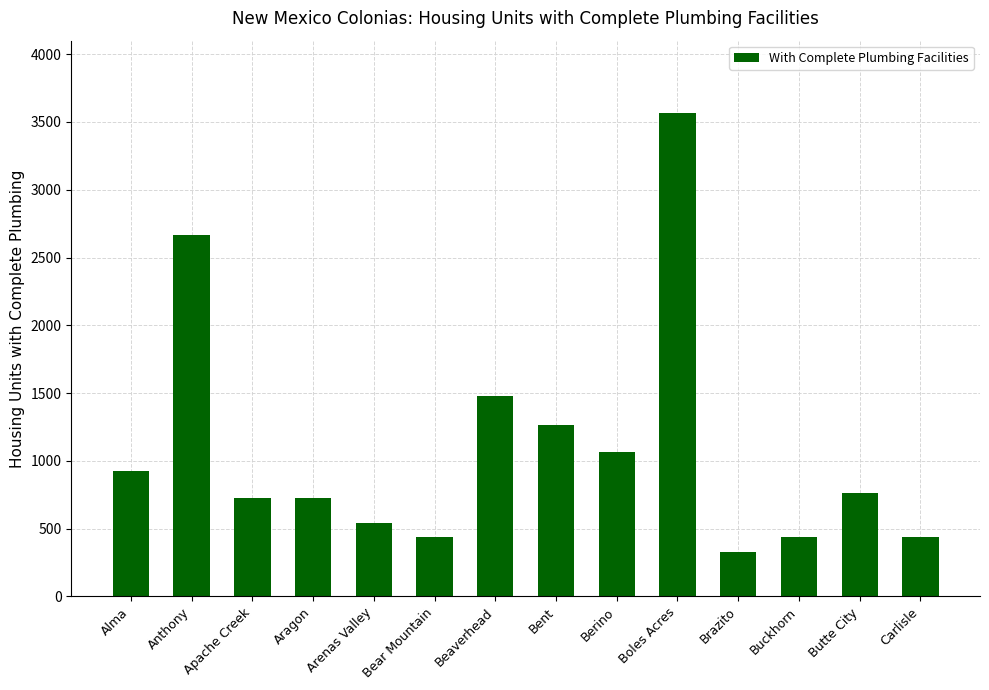

What is the sum of the values at Buckhorn and Butte City?

1206